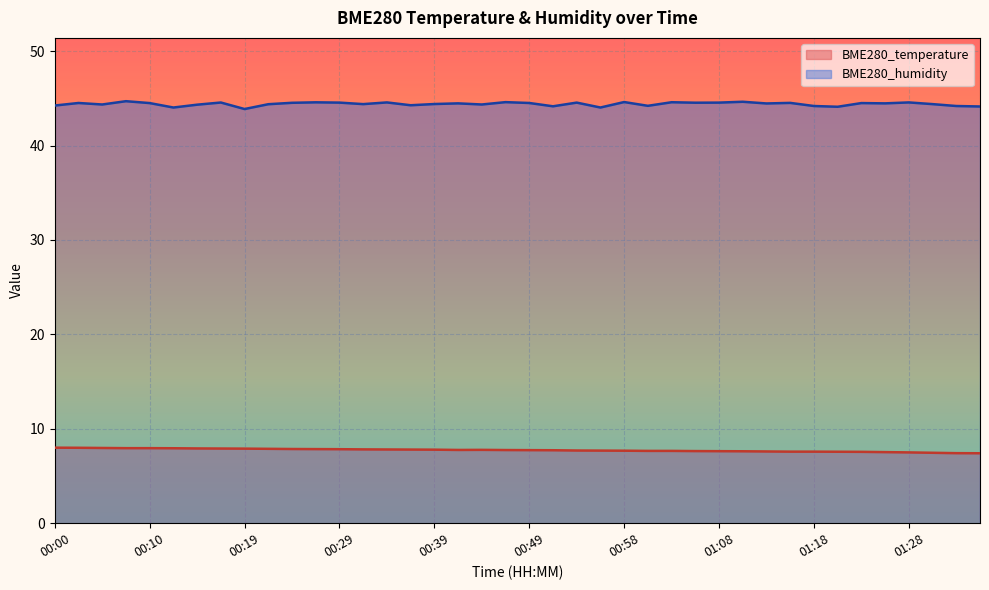

True or false: BME280_humidity has a value of 44.4 at 00:05.

True